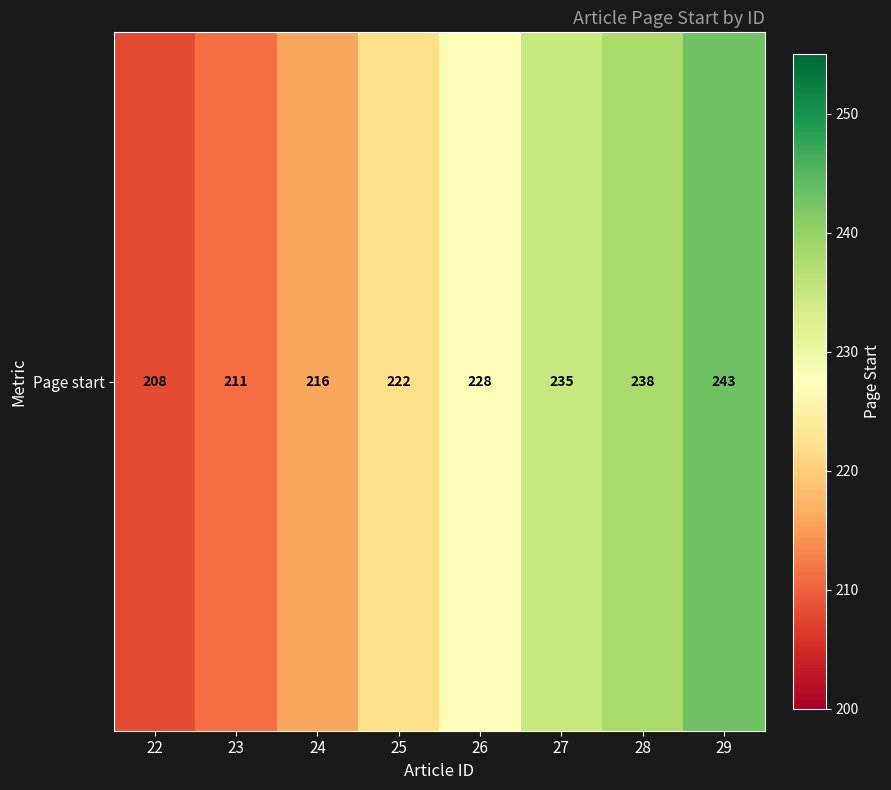

List the labels in order of value, smallest first.

22, 23, 24, 25, 26, 27, 28, 29